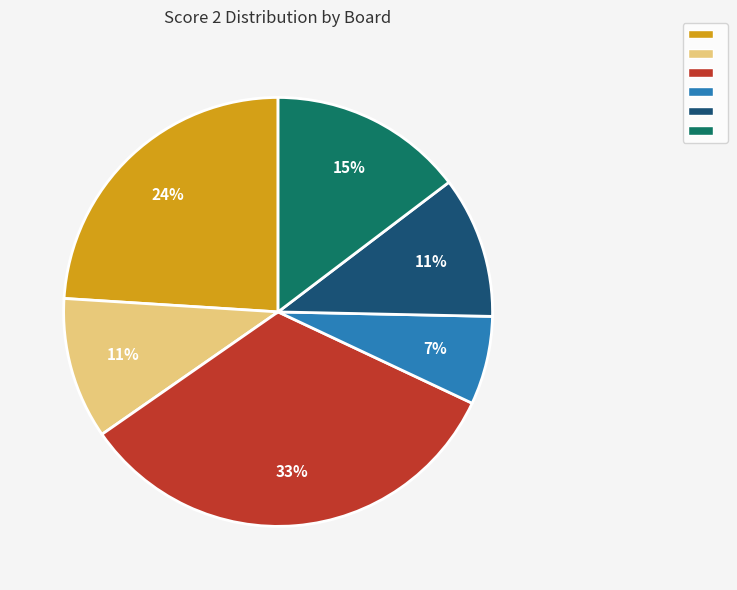

Does any single category account for the majority?

No